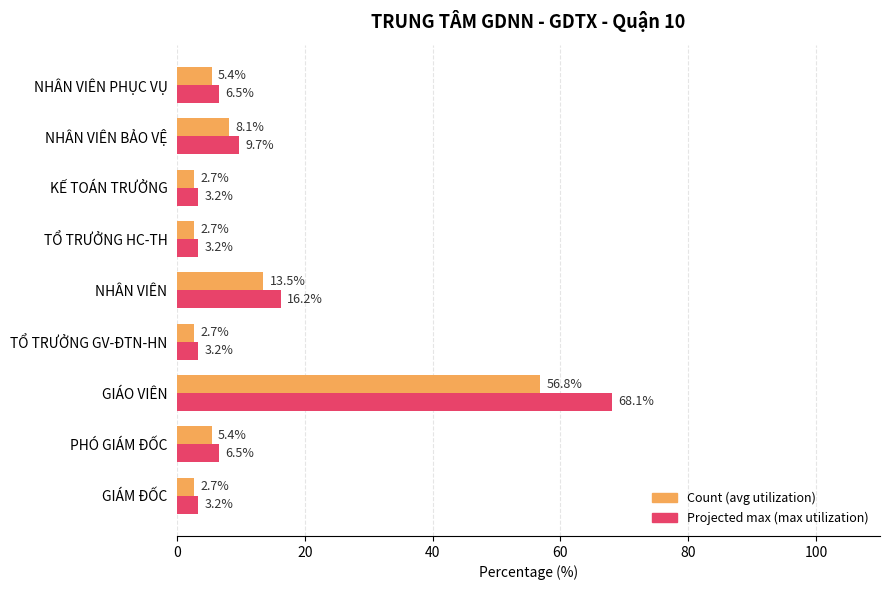

Rank the series by their average value, from highest to lowest.

Projected max (max utilization), Count (avg utilization)